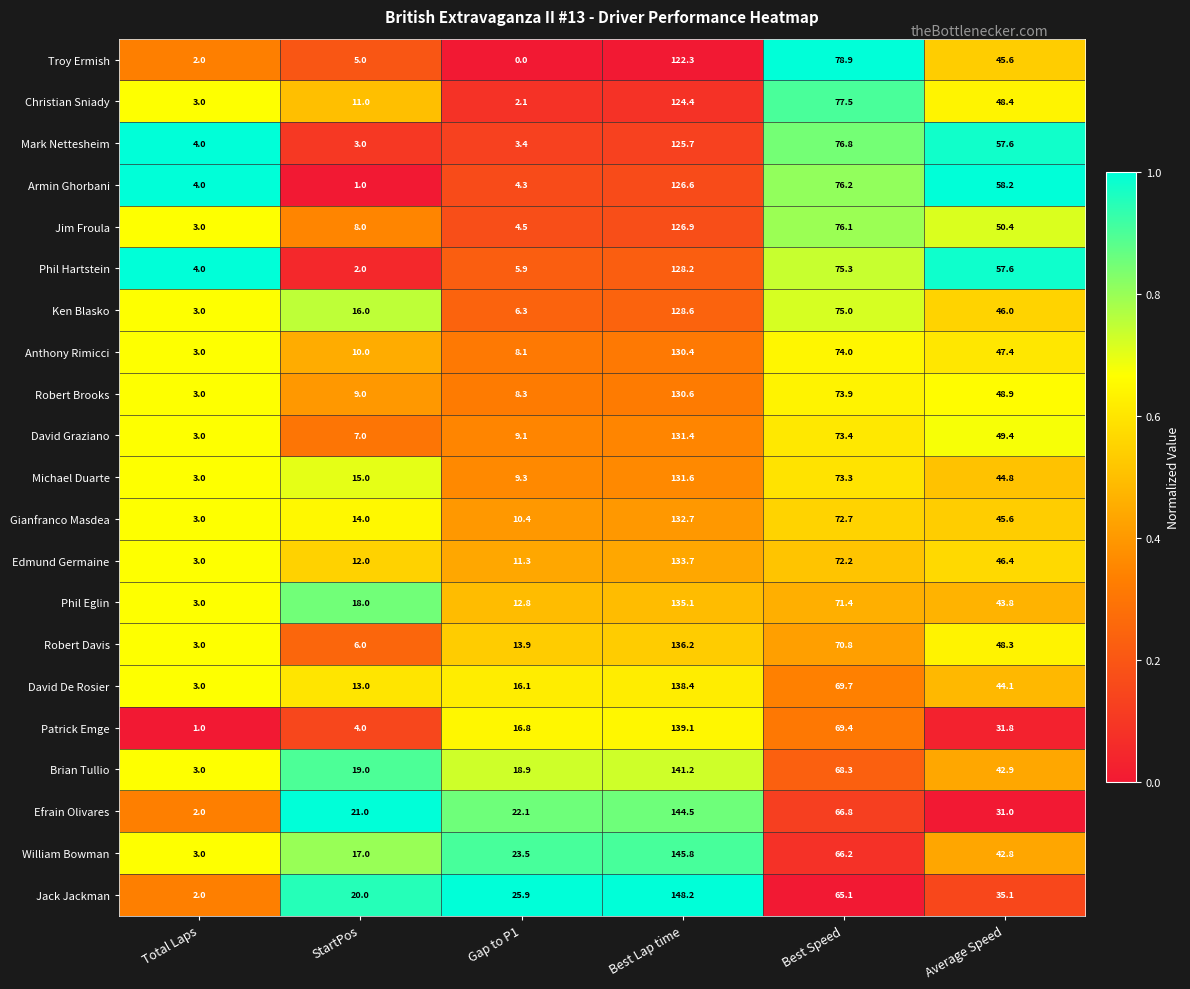

Rank the series at Gap to P1 from highest to lowest value.

Jack Jackman, William Bowman, Efrain Olivares, Brian Tullio, Patrick Emge, David De Rosier, Robert Davis, Phil Eglin, Edmund Germaine, Gianfranco Masdea, Michael Duarte, David Graziano, Robert Brooks, Anthony Rimicci, Ken Blasko, Phil Hartstein, Jim Froula, Armin Ghorbani, Mark Nettesheim, Christian Sniady, Troy Ermish